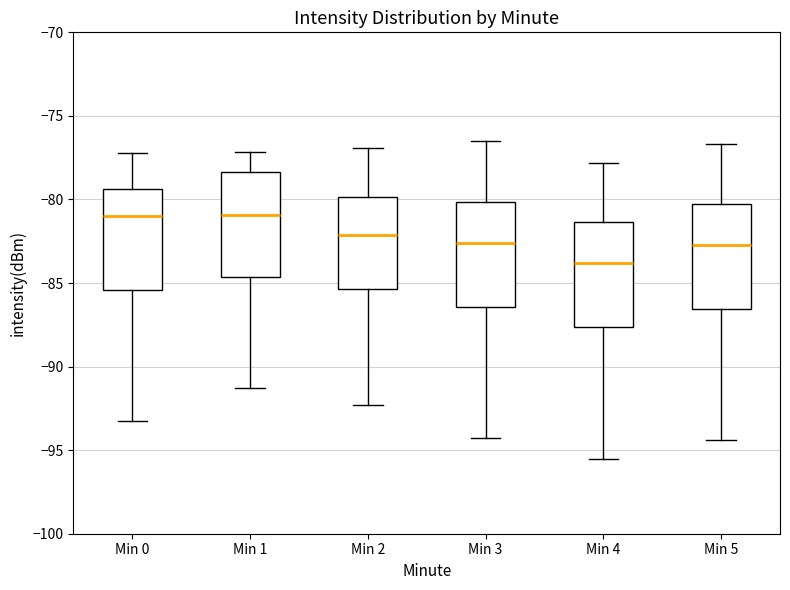

Reading left to right, transcribe this box plot: for each box, give where its median line is, the range the box spans, and where its two whiskers end, as read against the y-axis. The values are not printed on the chart, so give them approximately, as read against the axis.

Min 0: median -81.0, box -85.5 to -79.5, whiskers -93.0 to -77.0
Min 1: median -81.0, box -84.5 to -78.5, whiskers -91.5 to -77.0
Min 2: median -82.0, box -85.5 to -80.0, whiskers -92.5 to -77.0
Min 3: median -82.5, box -86.5 to -80.0, whiskers -94.5 to -76.5
Min 4: median -84.0, box -87.5 to -81.5, whiskers -95.5 to -78.0
Min 5: median -82.5, box -86.5 to -80.0, whiskers -94.5 to -76.5